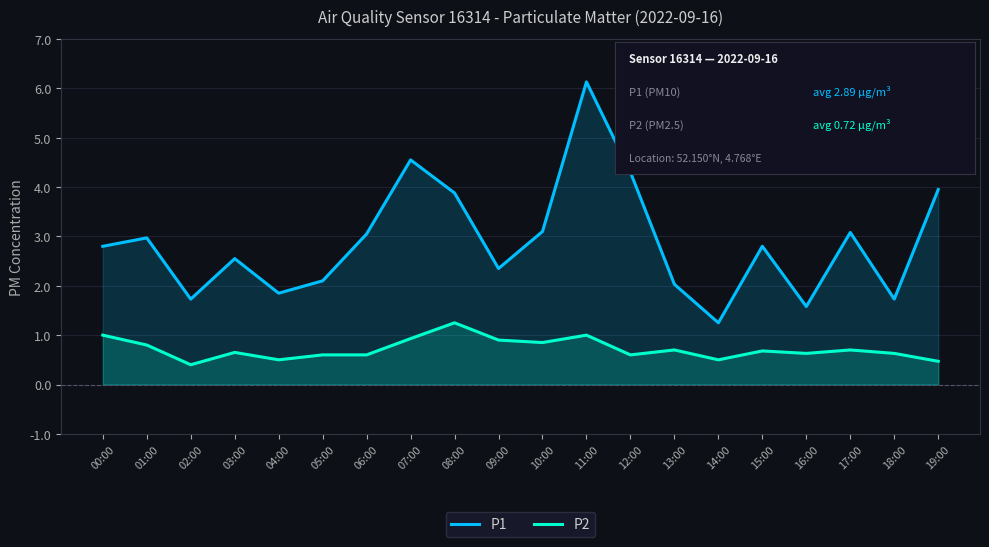

Where is the first local maximum for P1?

01:00